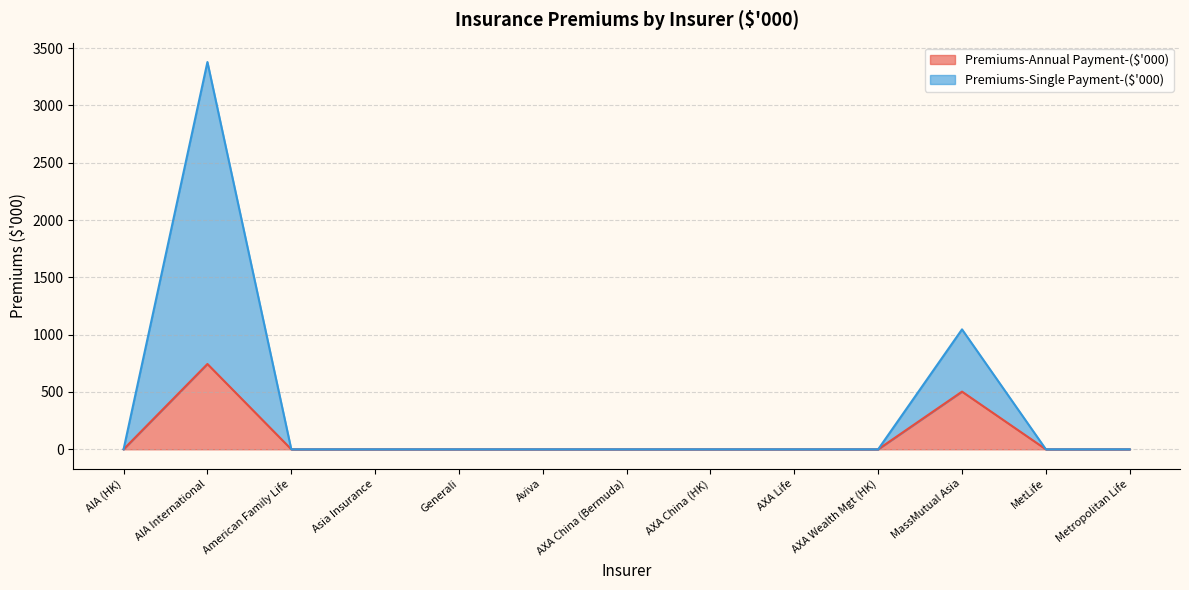

The Premiums-Annual Payment-($'000) series shows 301 at AXA Wealth Mgt (HK). True or false?

False